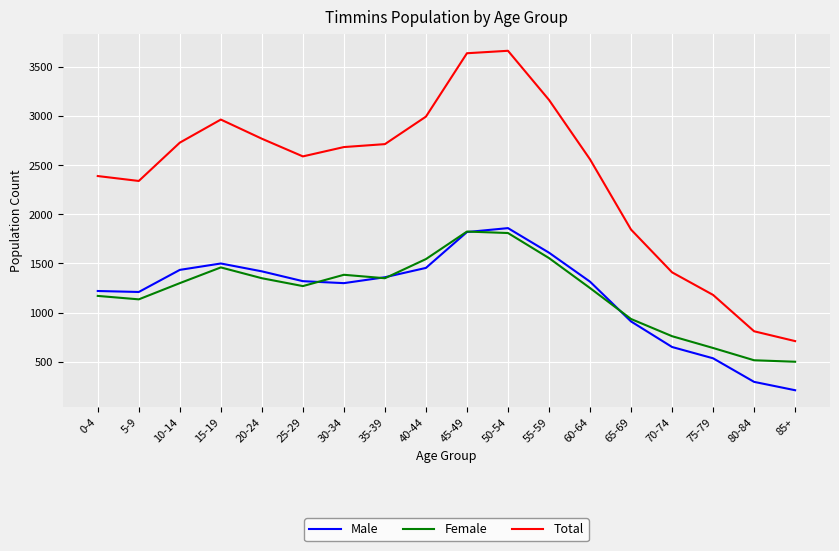

What is the total value across all series at 35-39?

5425